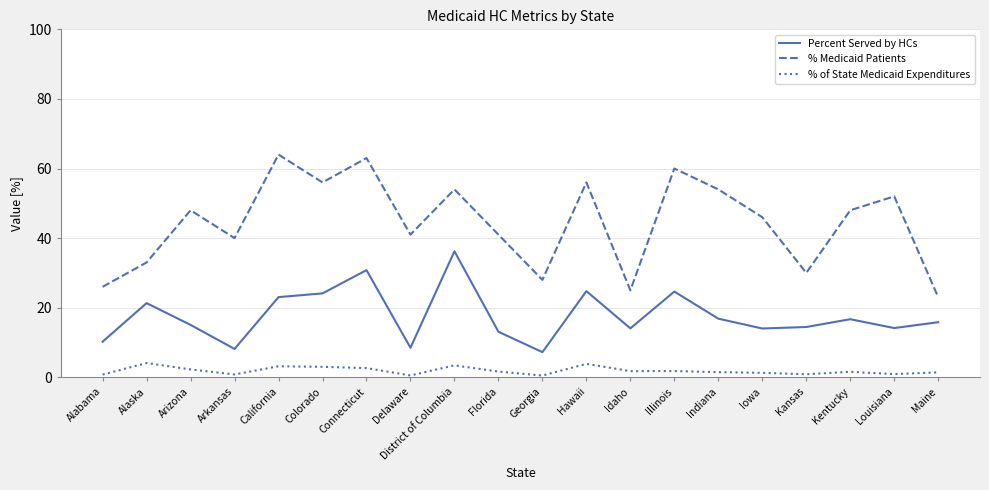

Is this an area chart (filled region under the line)?

No